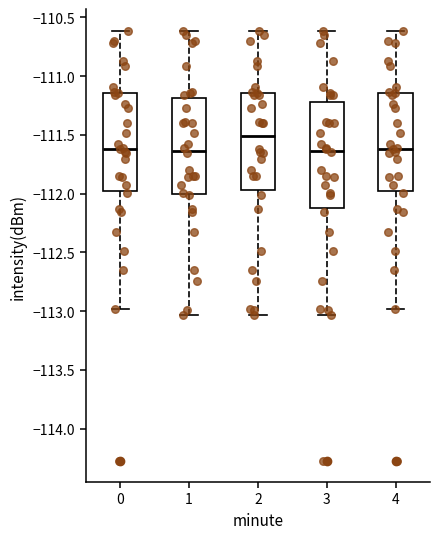

Which box's median line is the highest?

2